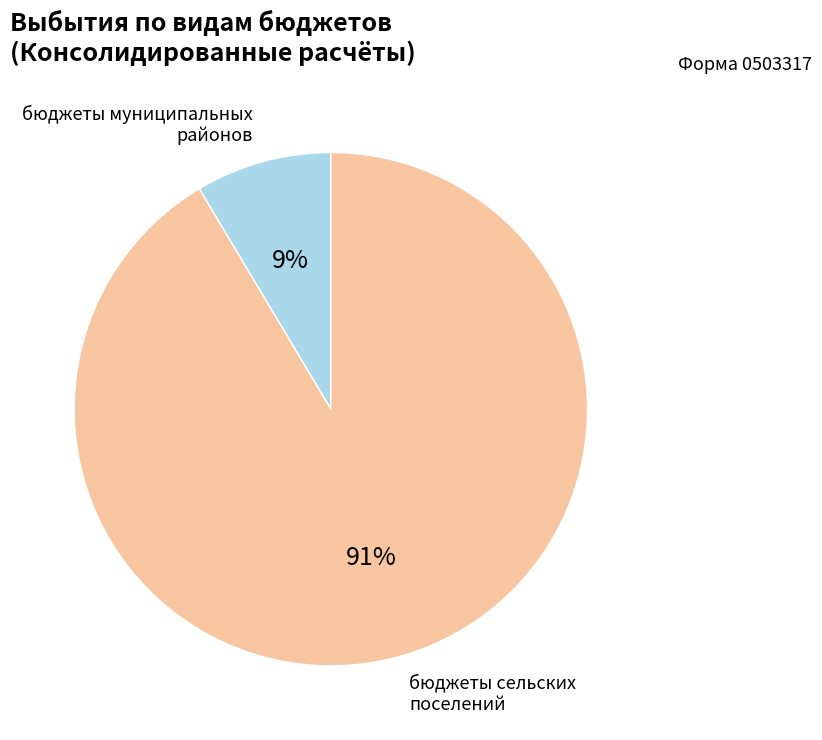

To the nearest percent, what is the average slice percentage?

50%